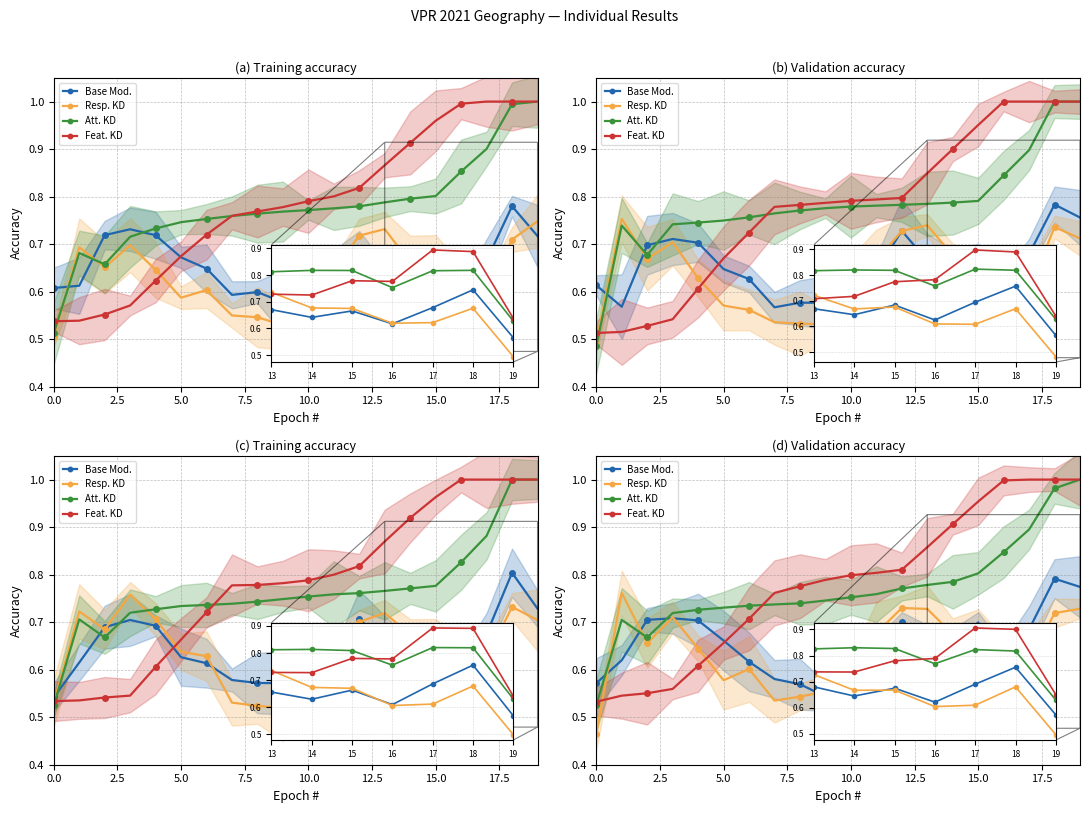

What are all the series names shown in the legend?

Base Mod., Resp. KD, Att. KD, Feat. KD